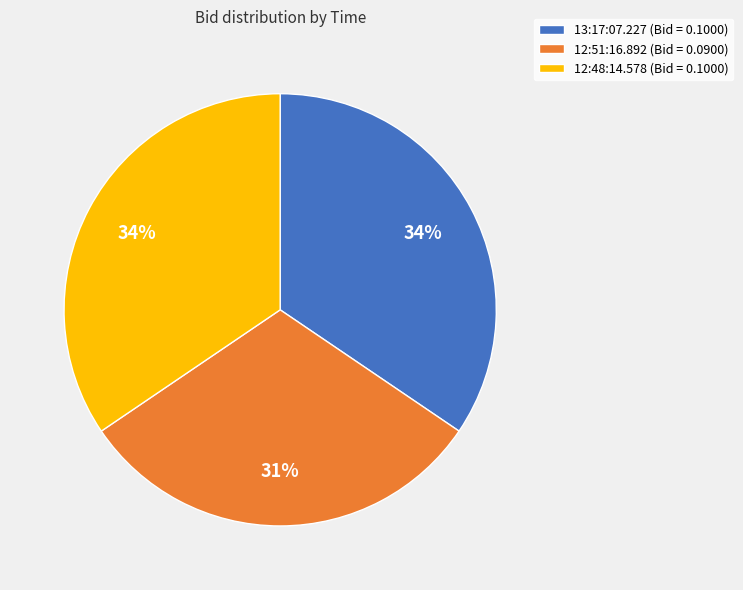

How many segments does this pie chart have?

3